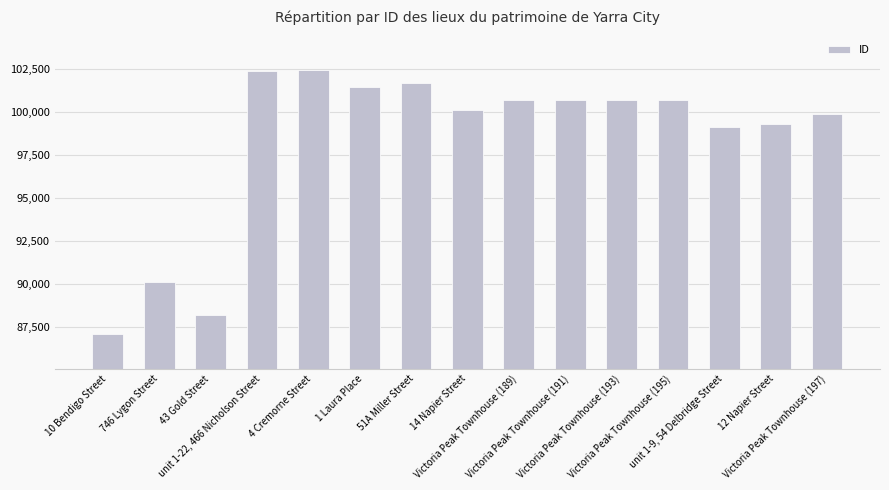

Which has a higher value, 14 Napier Street or 4 Cremorne Street?

4 Cremorne Street